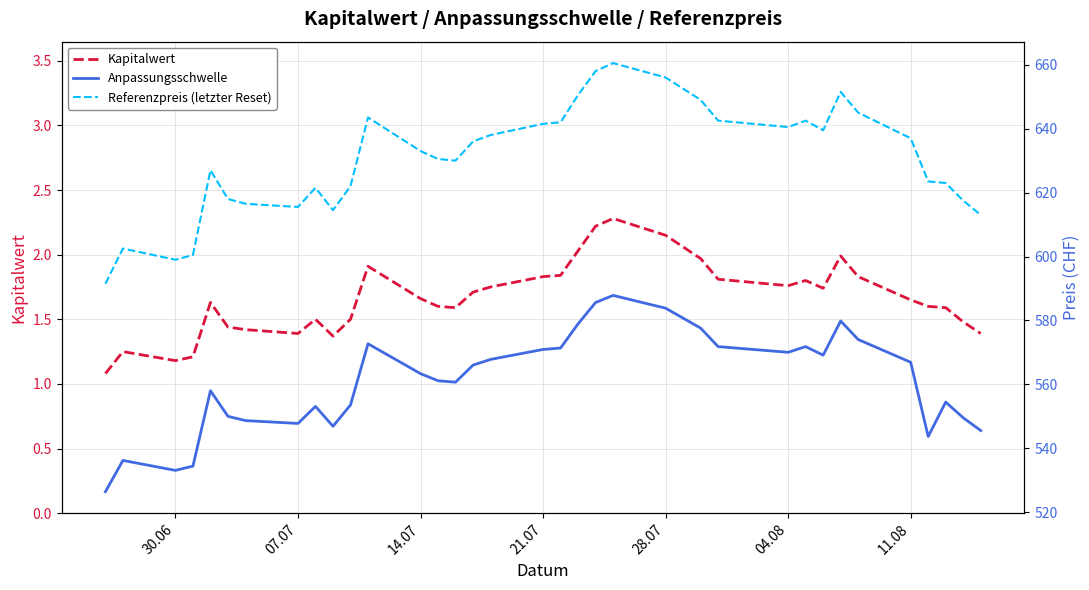

Is this an area chart (filled region under the line)?

No